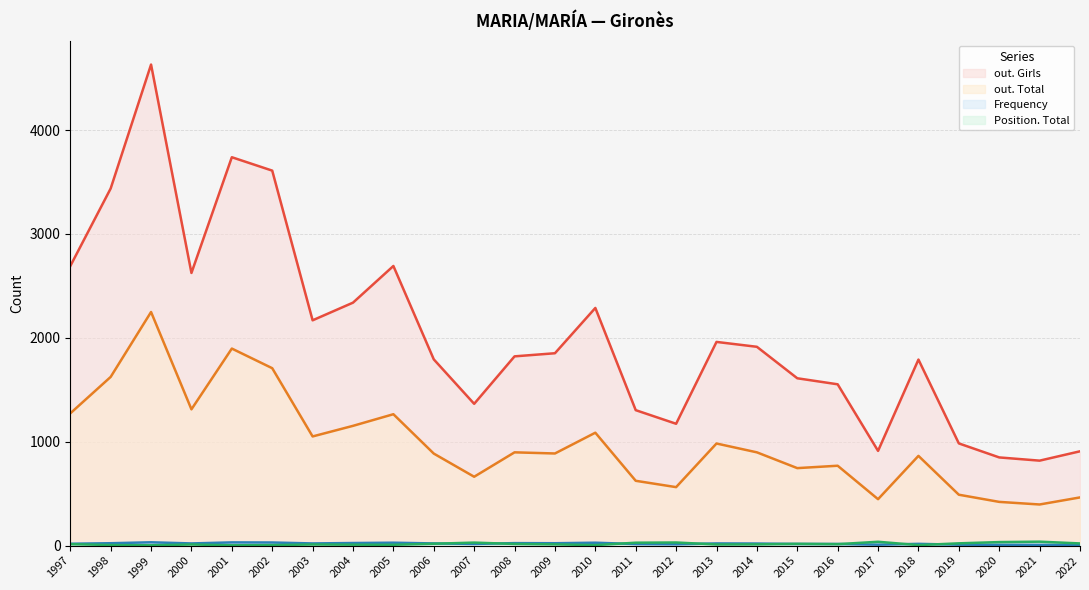

List the labels in order of out. Girls value, largest first.

1999, 2001, 2002, 1998, 2005, 1997, 2000, 2004, 2010, 2003, 2013, 2014, 2009, 2008, 2006, 2018, 2015, 2016, 2007, 2011, 2012, 2019, 2017, 2022, 2020, 2021